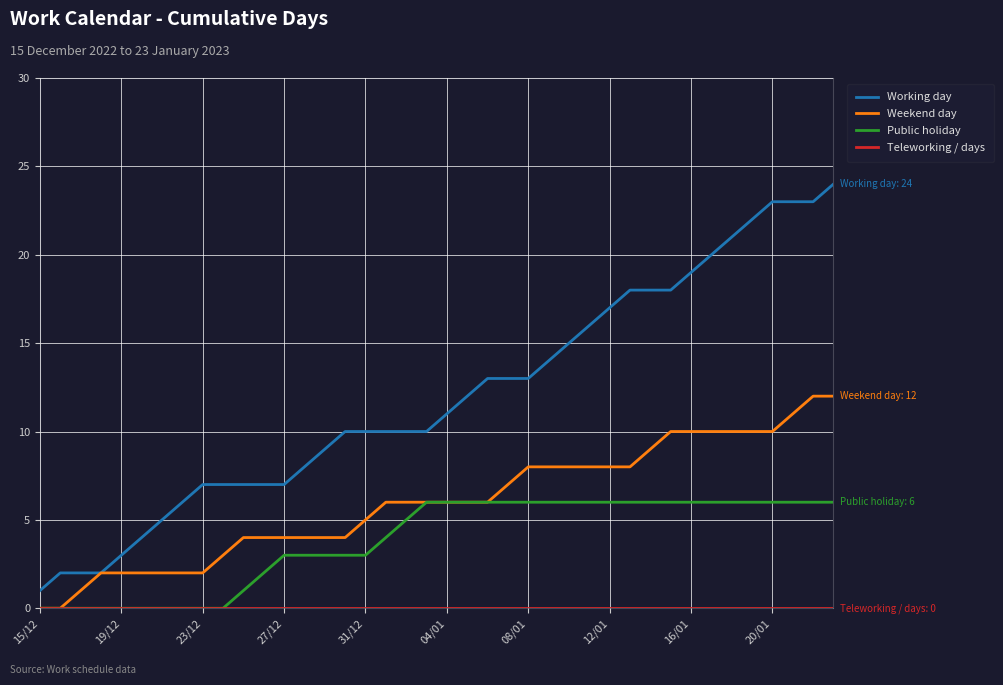

Which series has the largest total across all categories?

Working day